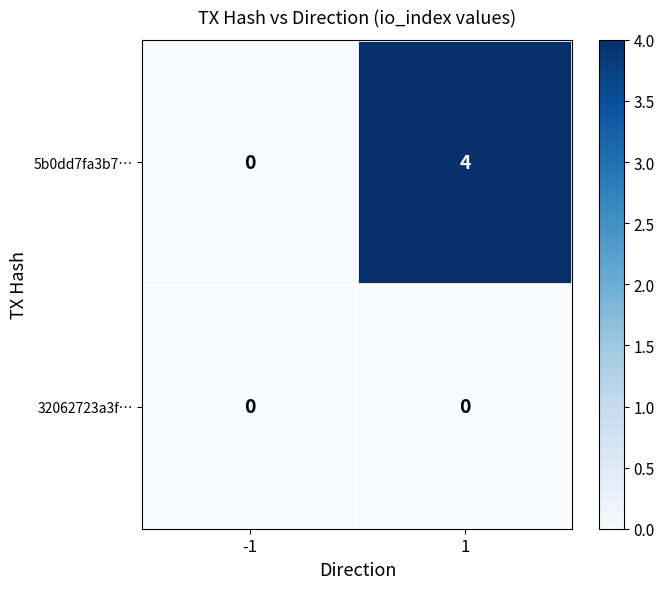

The value of 32062723a3f… at 1 is 0. True or false?

True